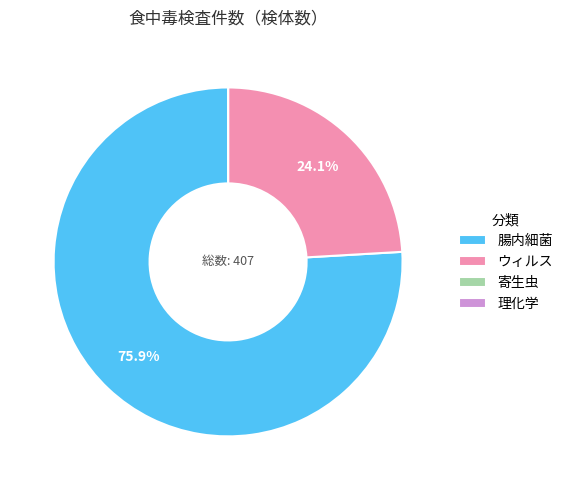

Is there a majority slice in this chart?

Yes